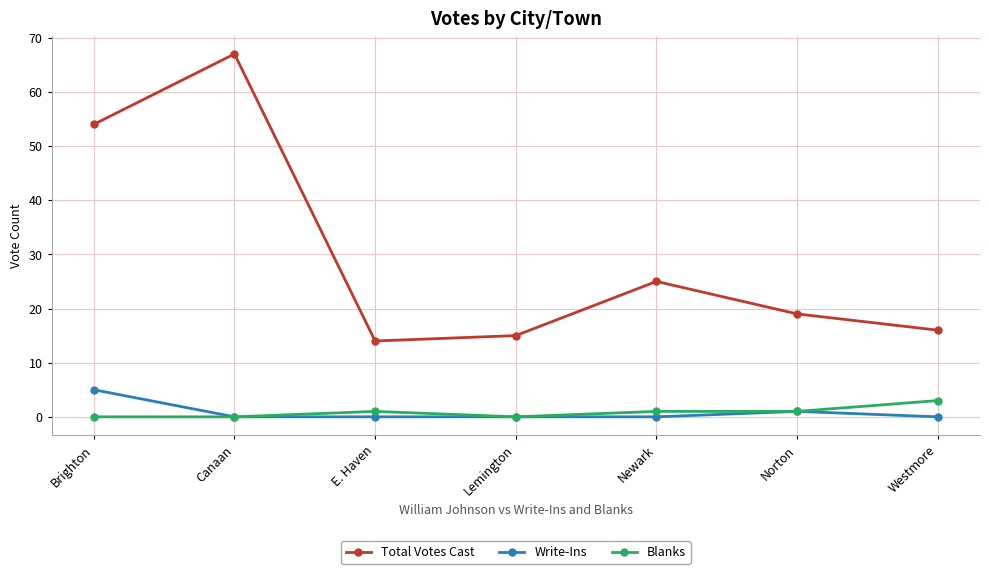

What is the lowest value of the Total Votes Cast series?

14